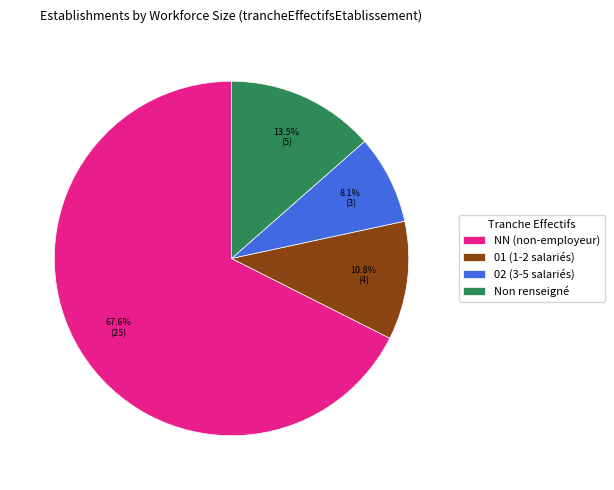

Is there a majority slice in this chart?

Yes